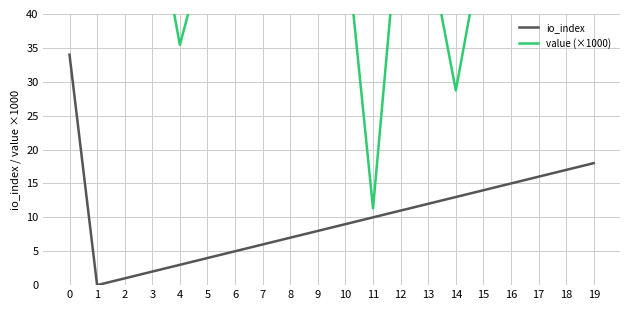

At which label is io_index closest to 17?

18